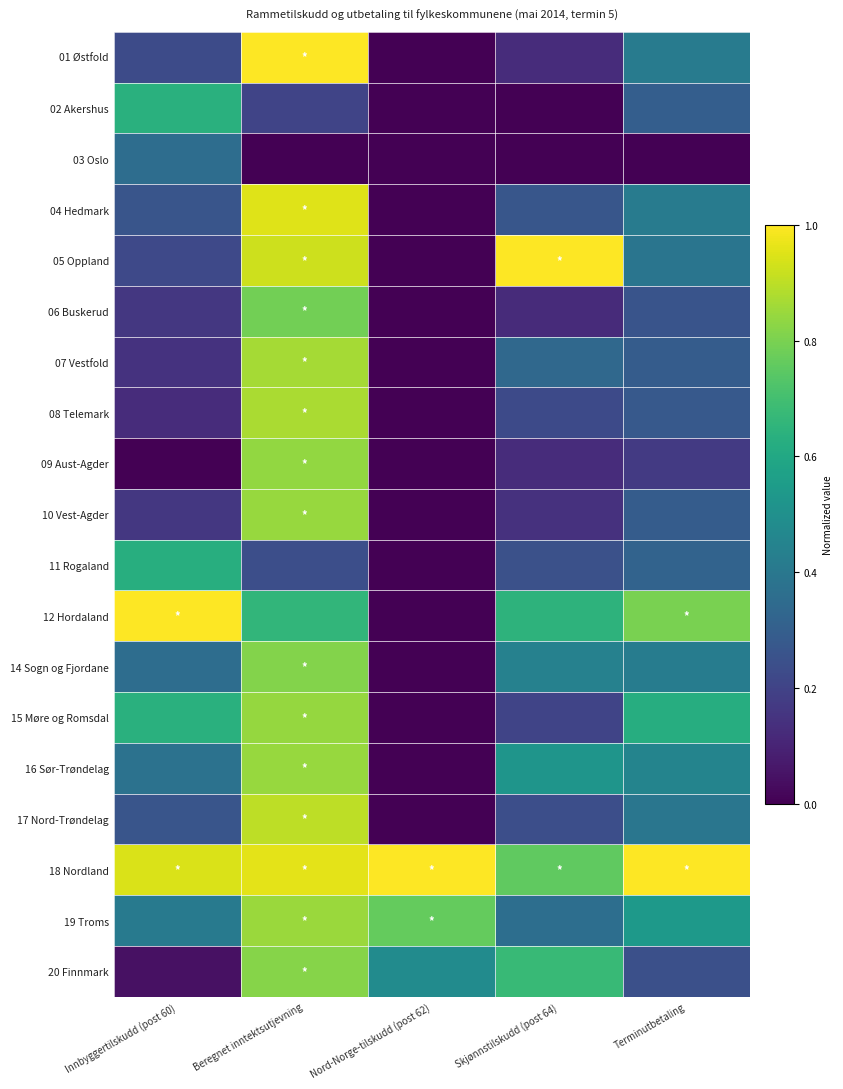

What is the difference between the highest and lowest values at Innbyggertilskudd (post 60)?

1.0